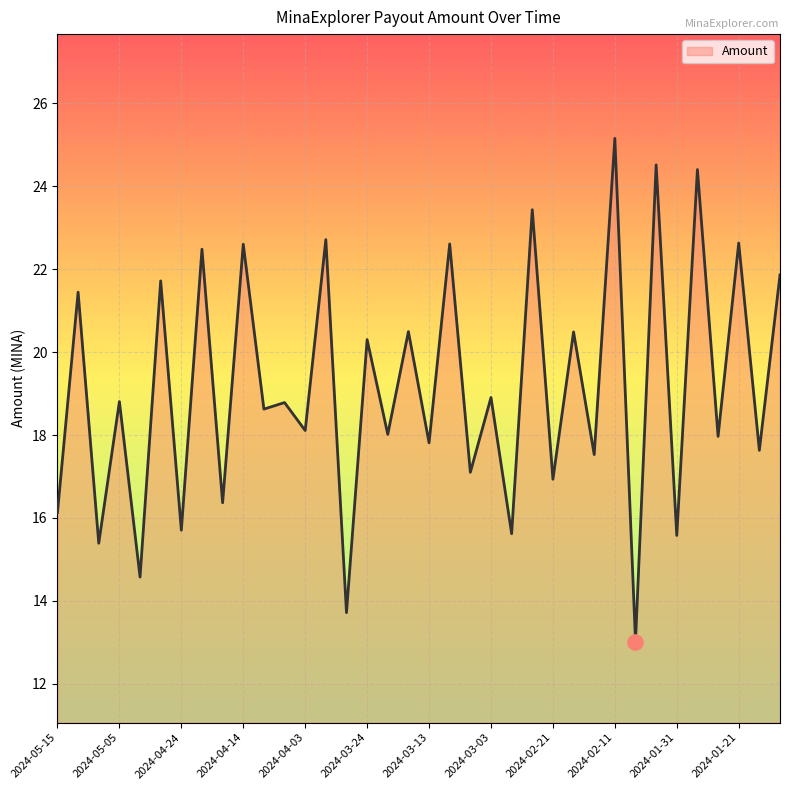

What is the smallest value displayed?

13.0